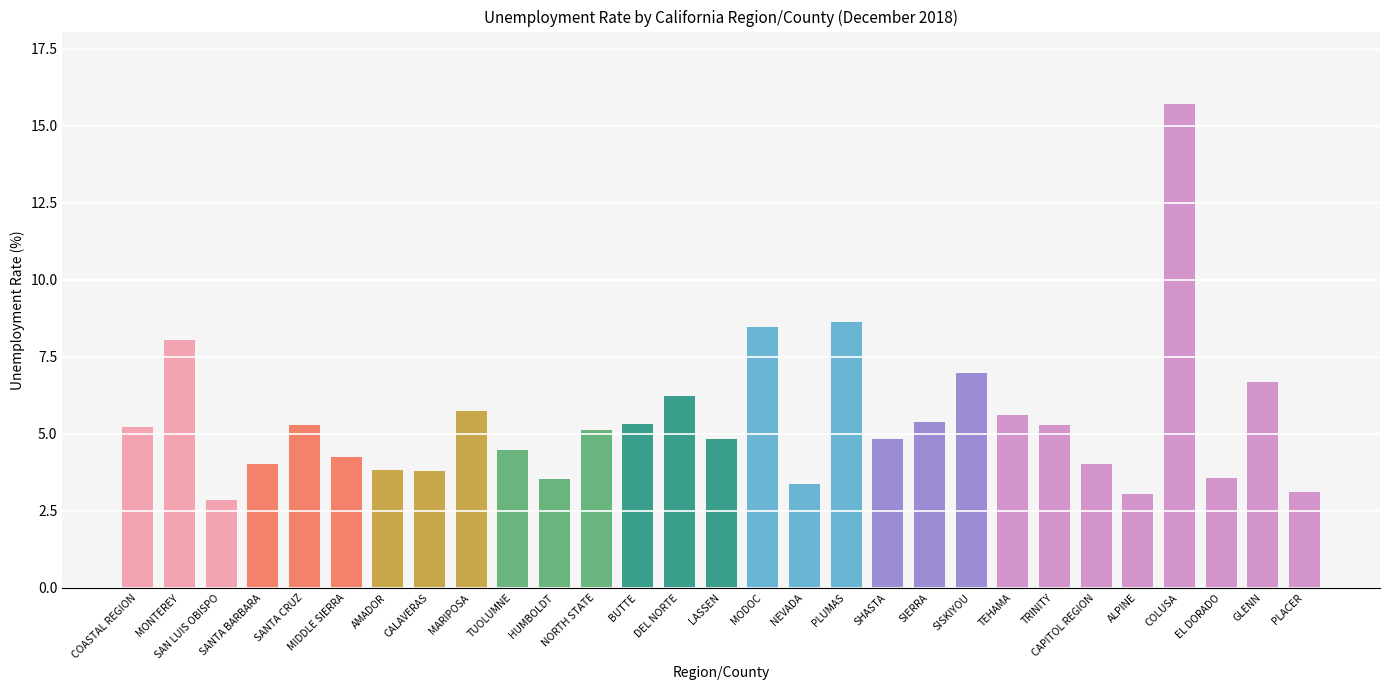

How many bars are there in total?

29